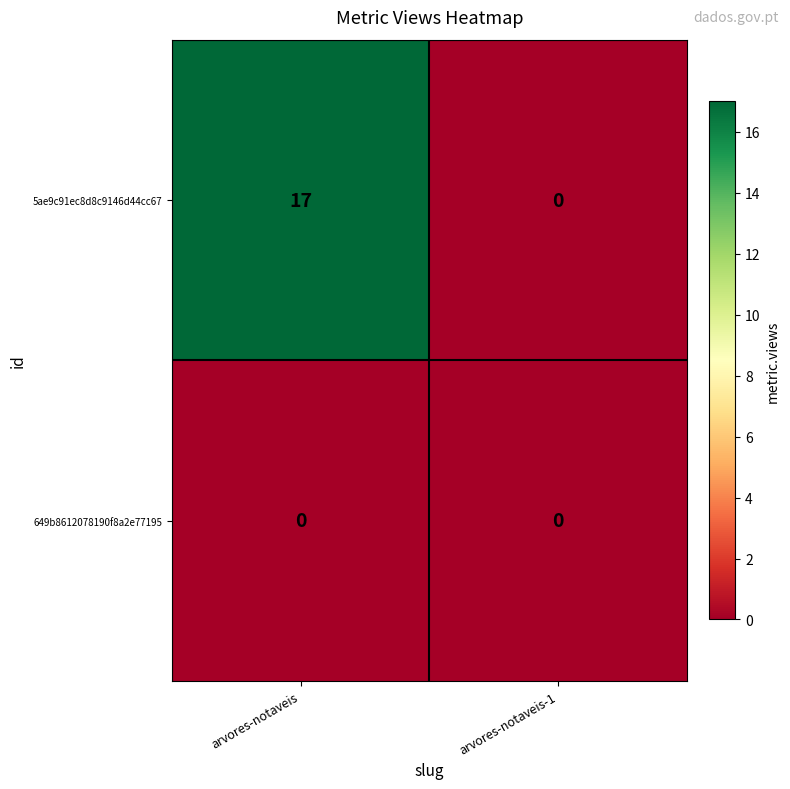

Is it true that 5ae9c91ec8d8c9146d44cc67 equals 6 at arvores-notaveis?

False